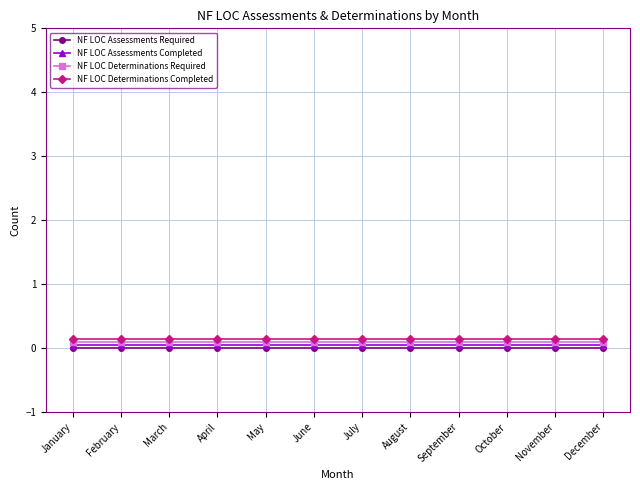

True or false: NF LOC Assessments Required has a value of 0.0 at May.

True